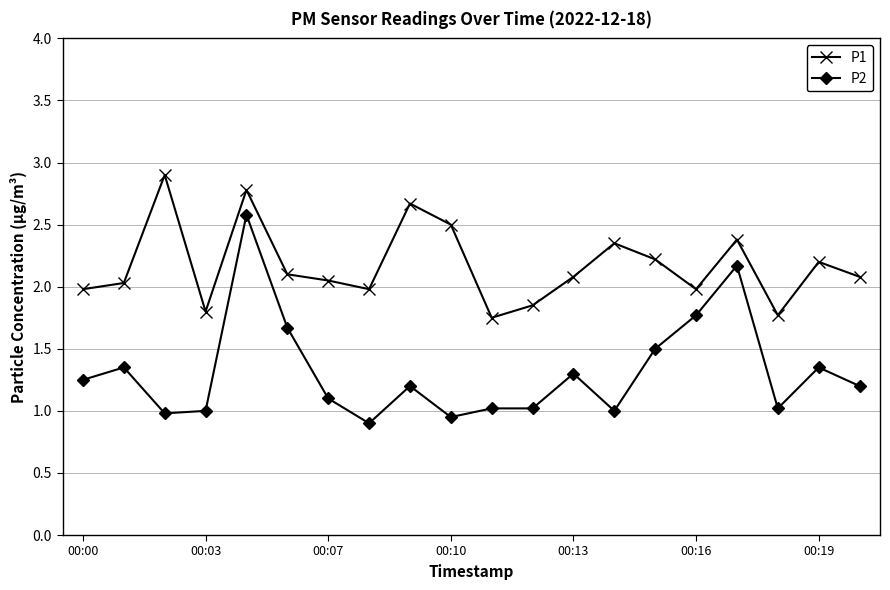

How many categories are shown in the chart?

20